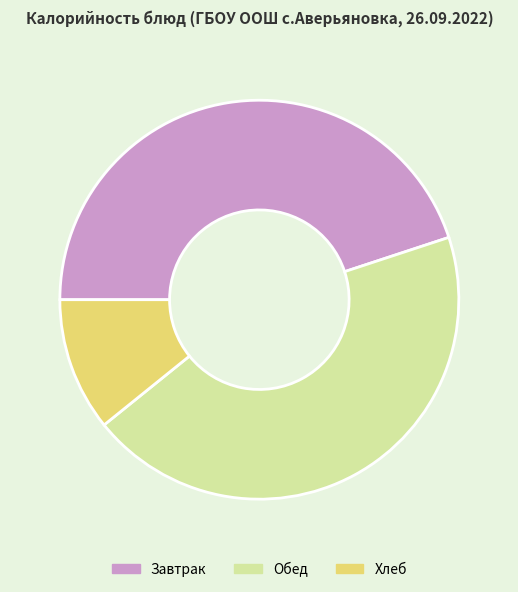

How many segments does this pie chart have?

3